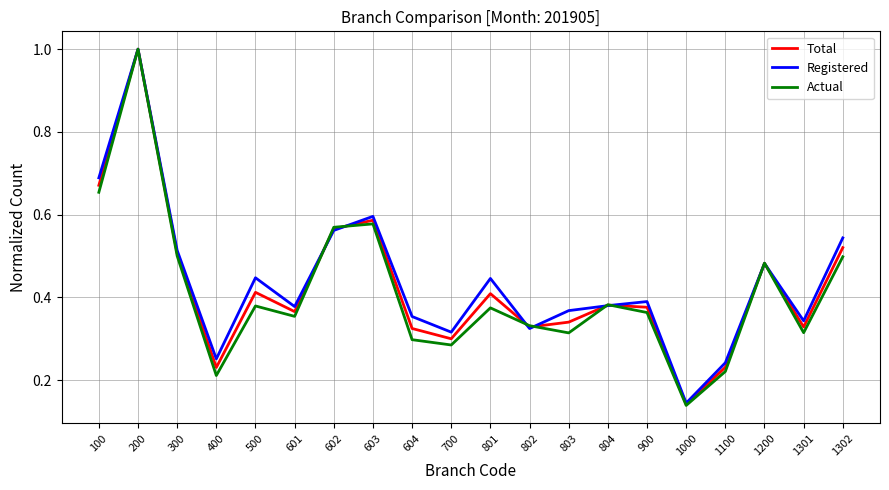

At which category is the sum across all series the highest?

200